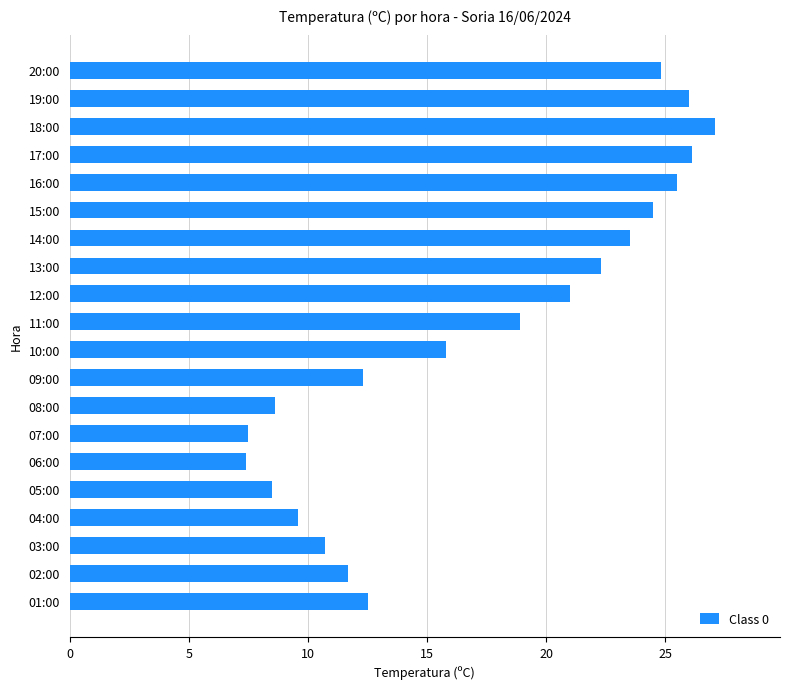

Between 09:00 and 19:00, which is larger?

19:00